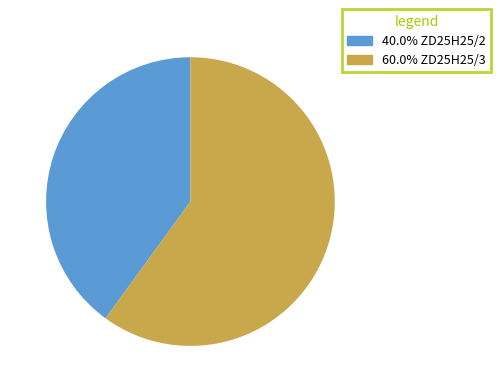

Is there a majority slice in this chart?

Yes